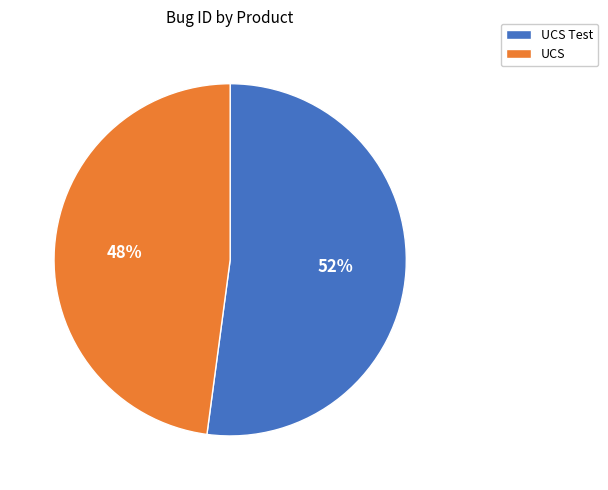

True or false: UCS Test accounts for 43% of the total.

False